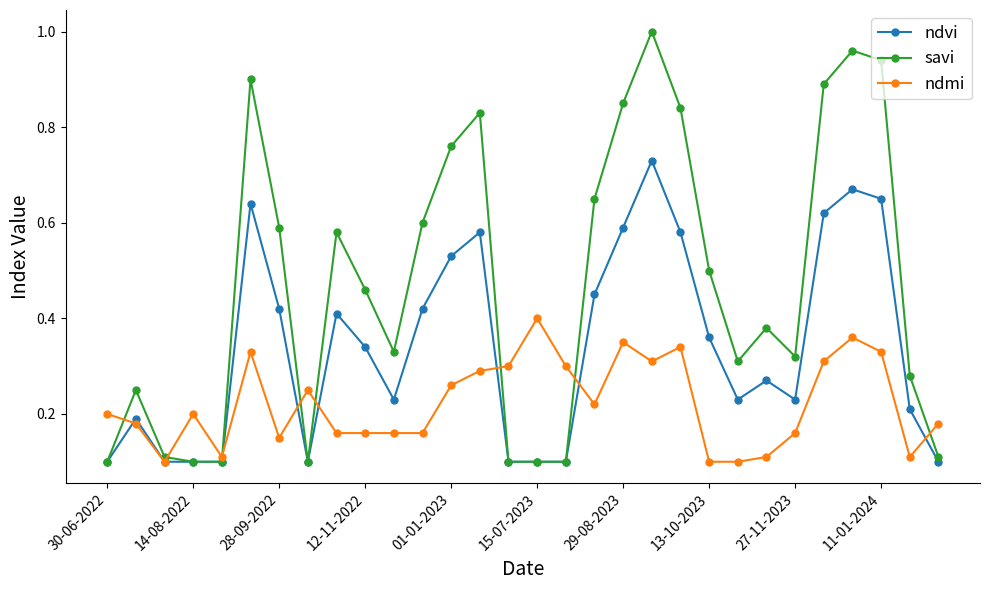

True or false: savi has more than 0 interior local peaks.

True